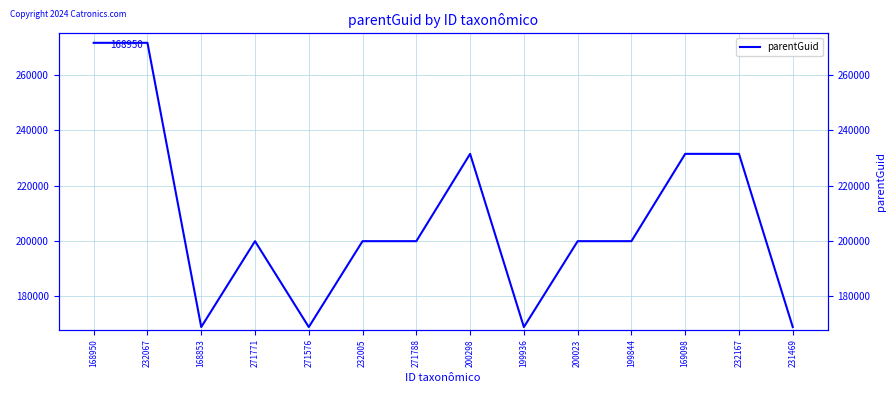

Where is the first local maximum?

271771